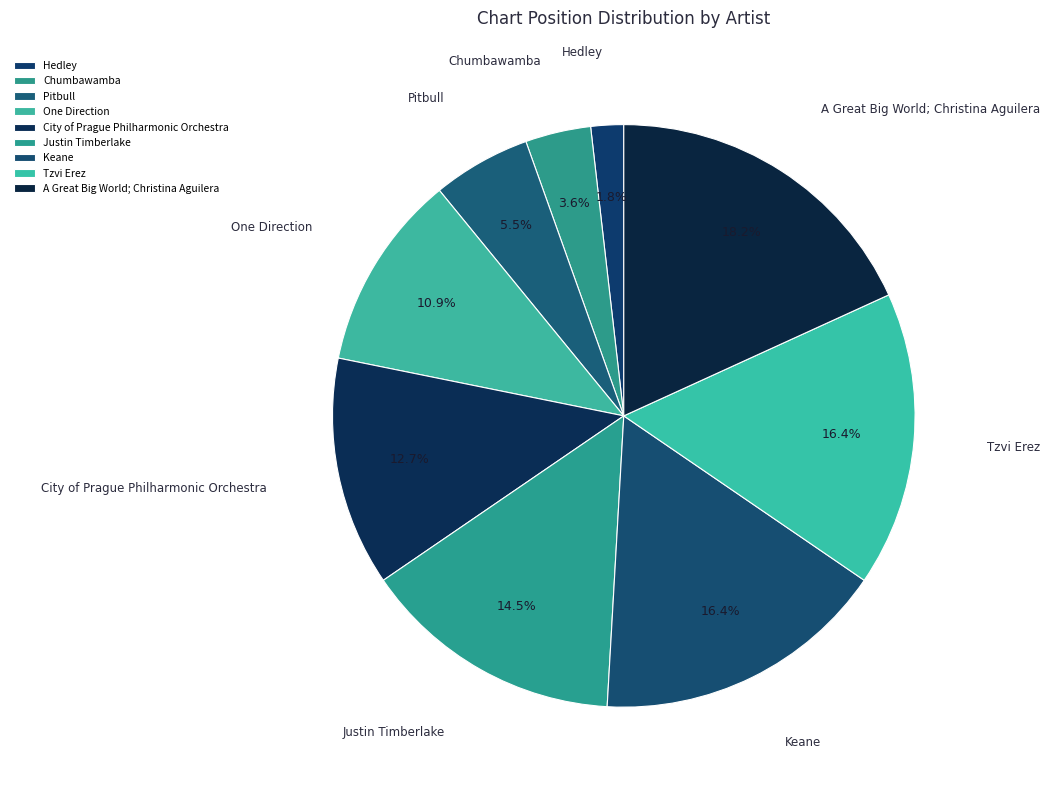

To the nearest percent, what is the difference between the City of Prague Philharmonic Orchestra and Pitbull slice percentages?

7%